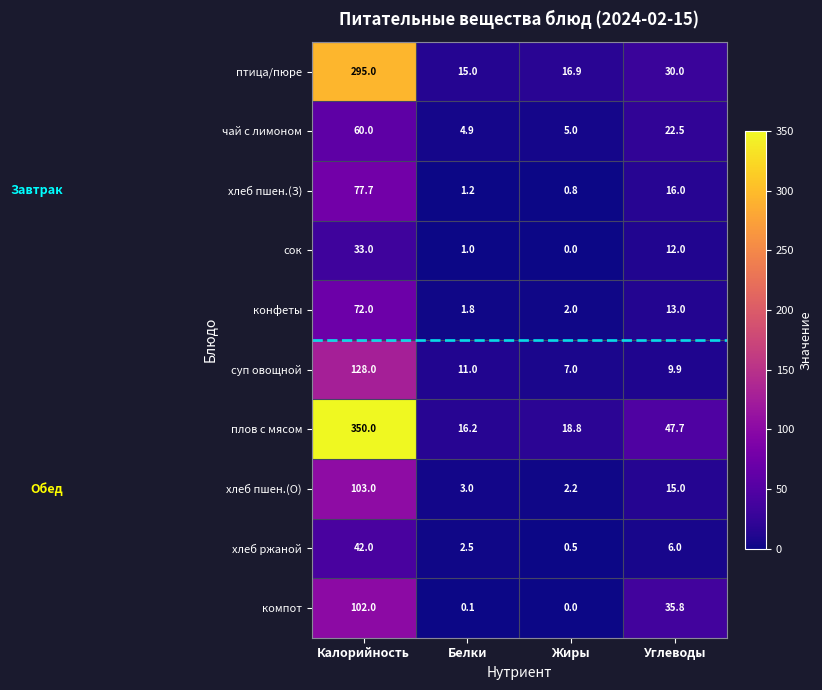

The value of хлеб пшен.(О) at Углеводы is 15.0. True or false?

True